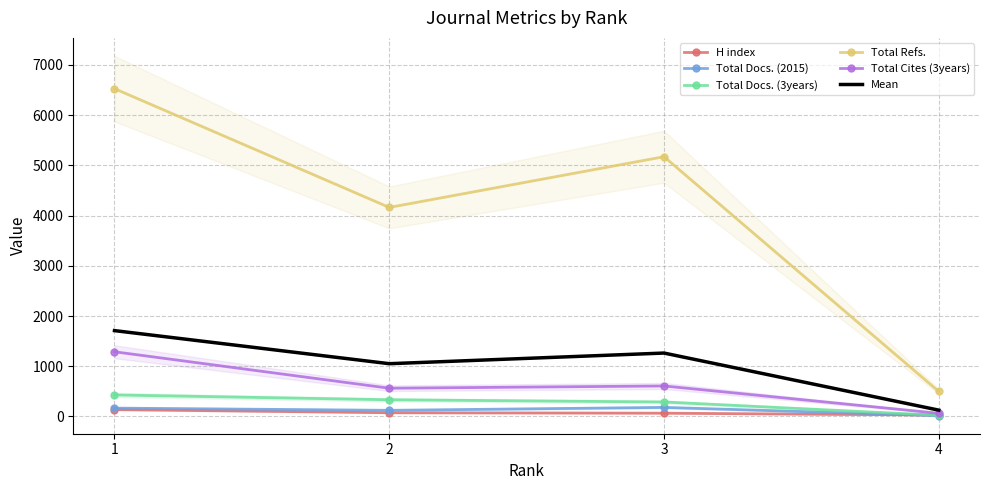

How many interior local valleys does the Mean series have?

1